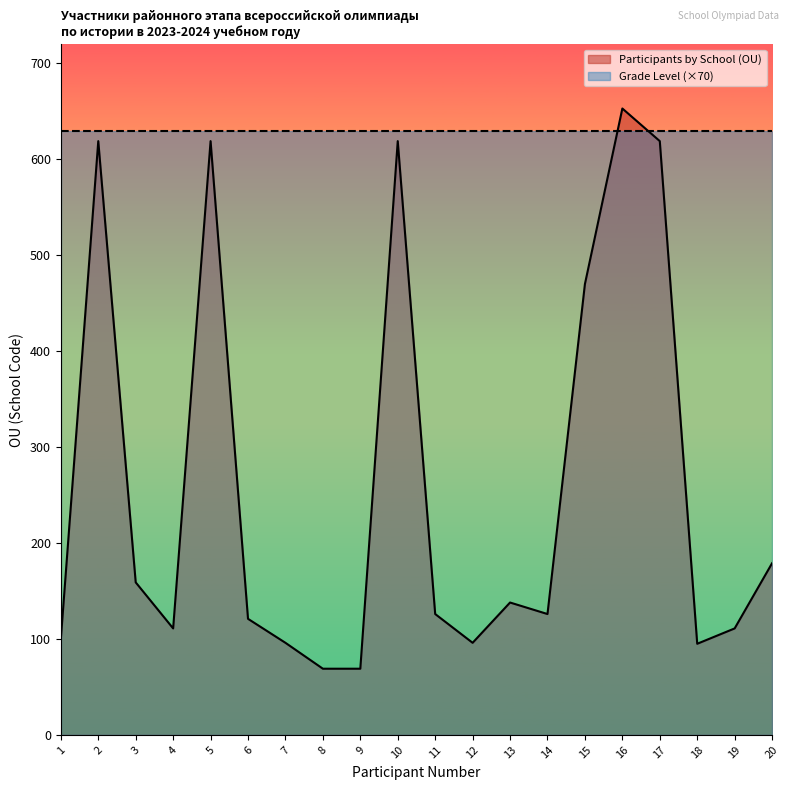

Read the value at 10, to the nearest 10.

620